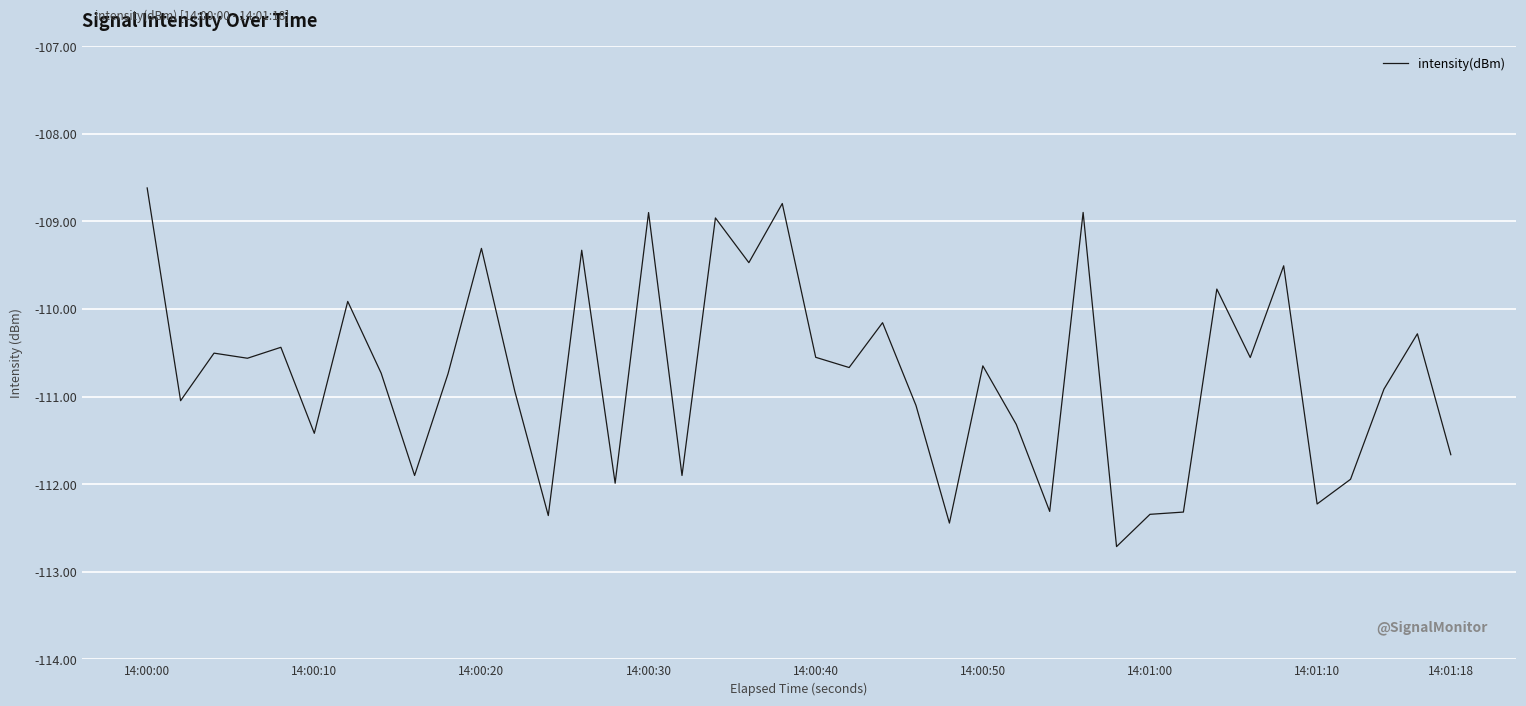

What is the greatest value displayed?

-108.6